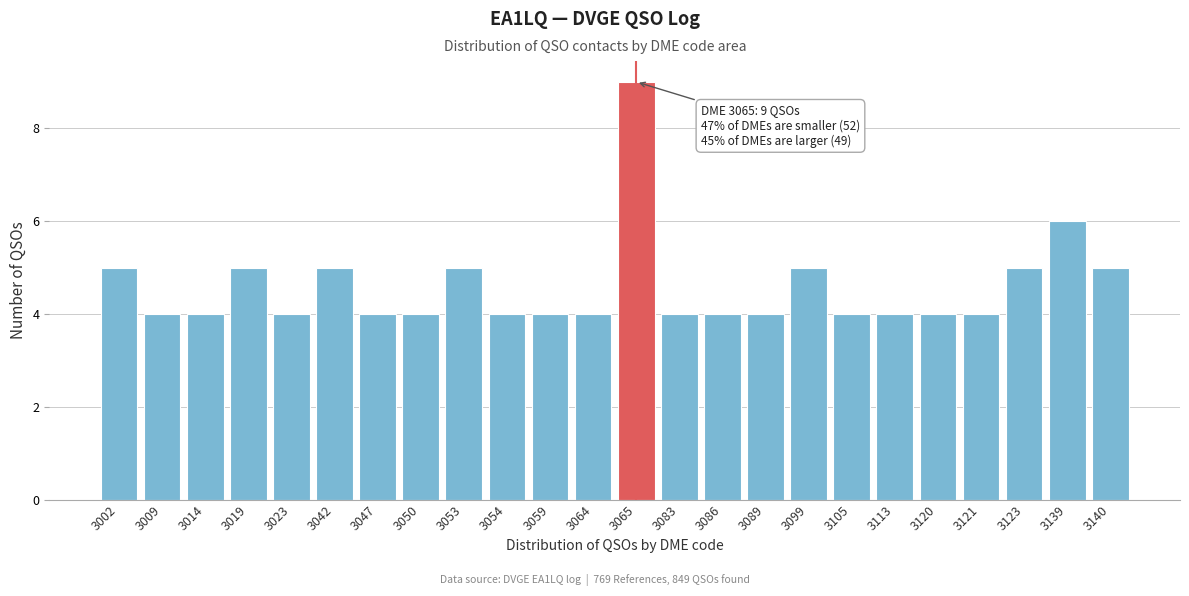

Reading left to right, transcribe all the data shown in this chart.

5	4	4	5	4	5	4	4	5	4	4	4	9	4	4	4	5	4	4	4	4	5	6	5